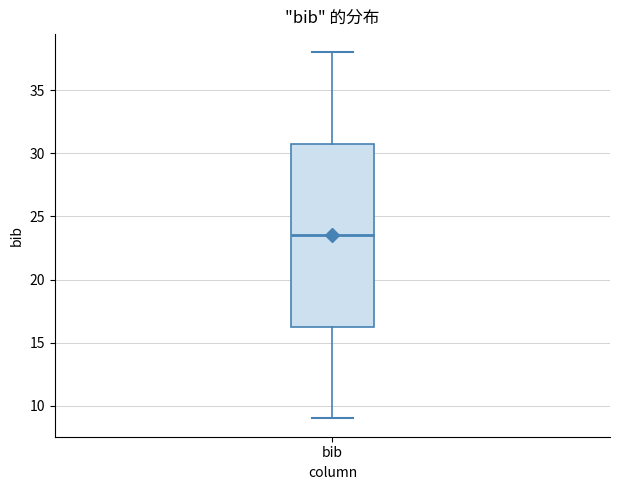

Transcribe this box plot: give where the median line is, the range the box spans, and where the two whiskers end, as read against the y-axis. The values are not printed on the chart, so give them approximately, as read against the axis.

median 23.5, box 16.5 to 31.0, whiskers 9.0 to 38.0